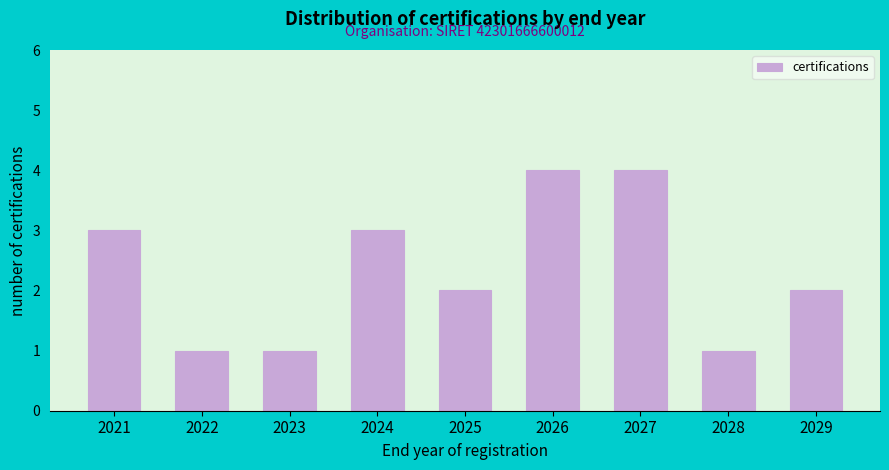

Reading left to right, list all the values displayed in this chart.

3	1	1	3	2	4	4	1	2